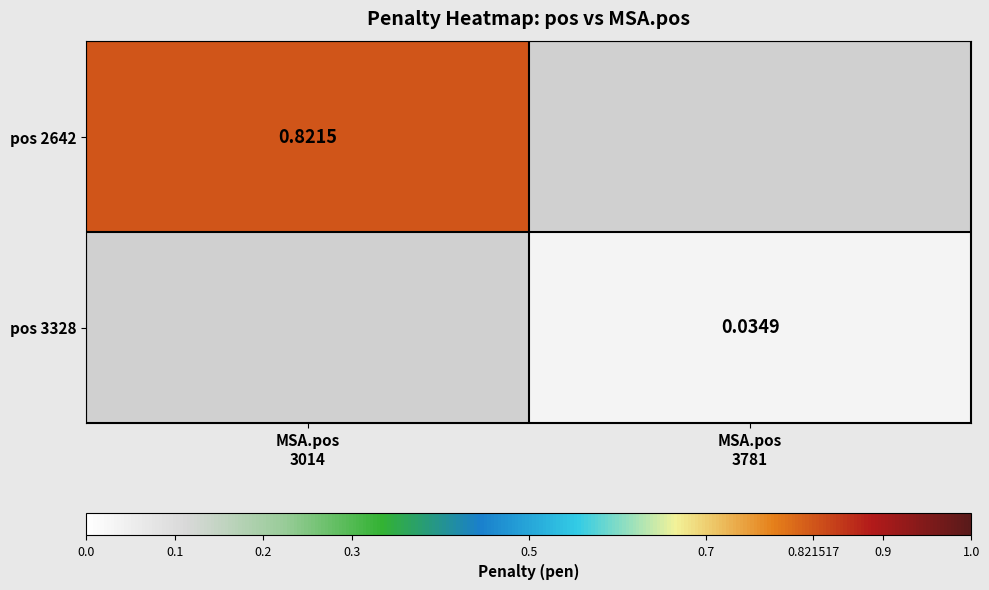

Rank the series at MSA.pos 3781 from highest to lowest value.

pos 2642, pos 3328